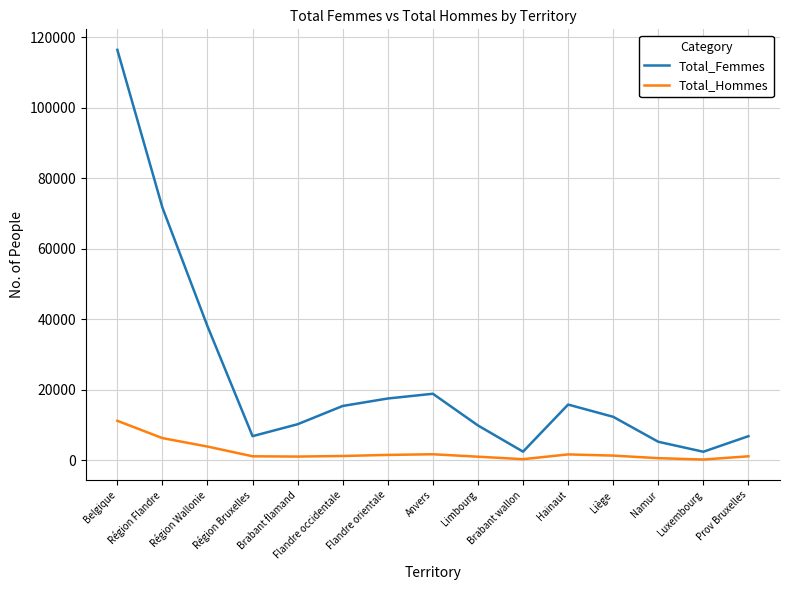

What is the maximum value for Total_Femmes?

116369